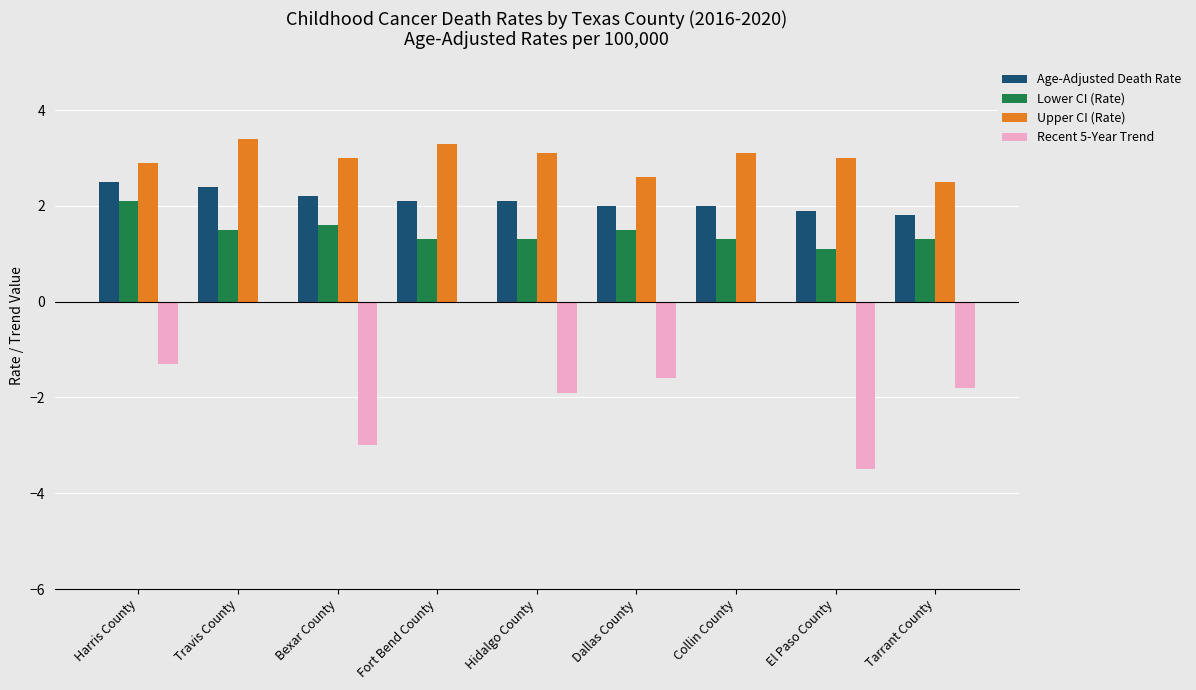

Is it true that Upper CI (Rate) equals 3.3 at Fort Bend County?

True